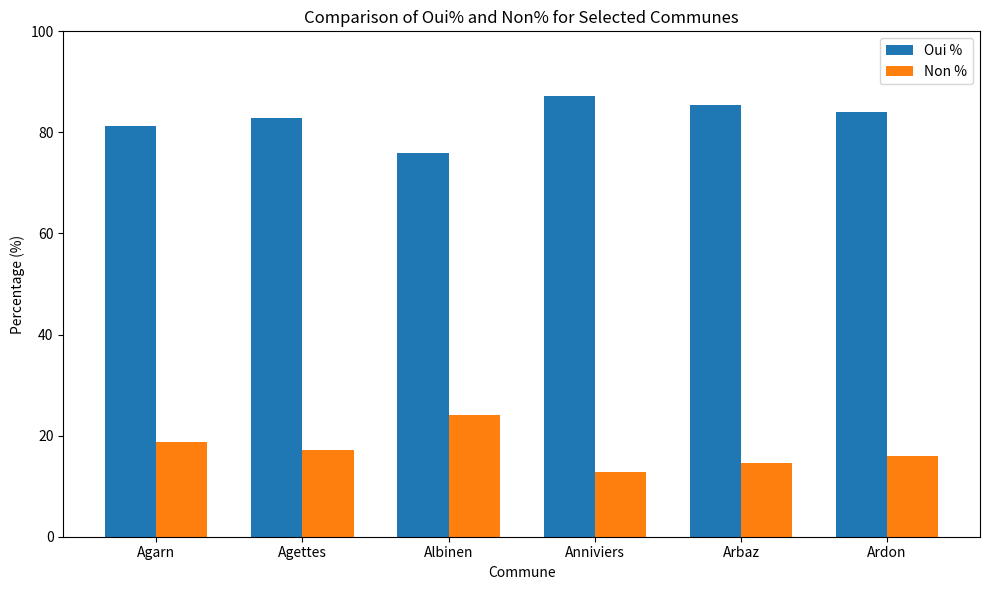

What is the approximate value of Oui % at Arbaz?

85.4